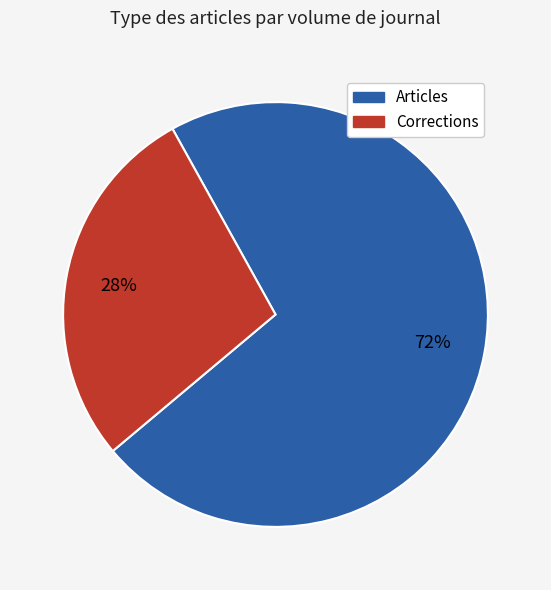

Is there a majority slice in this chart?

Yes